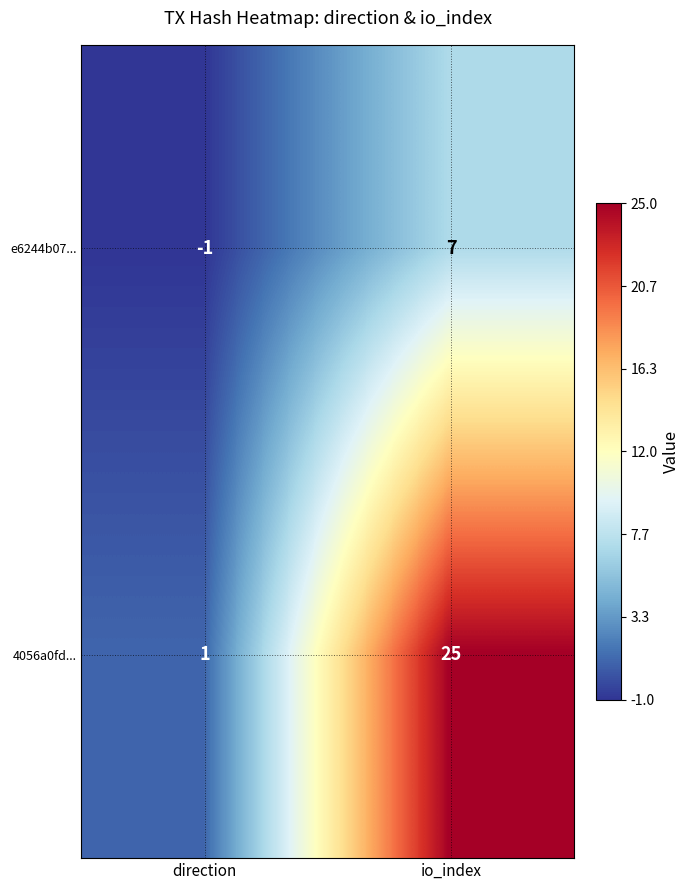

At which category is the sum across all series the highest?

io_index